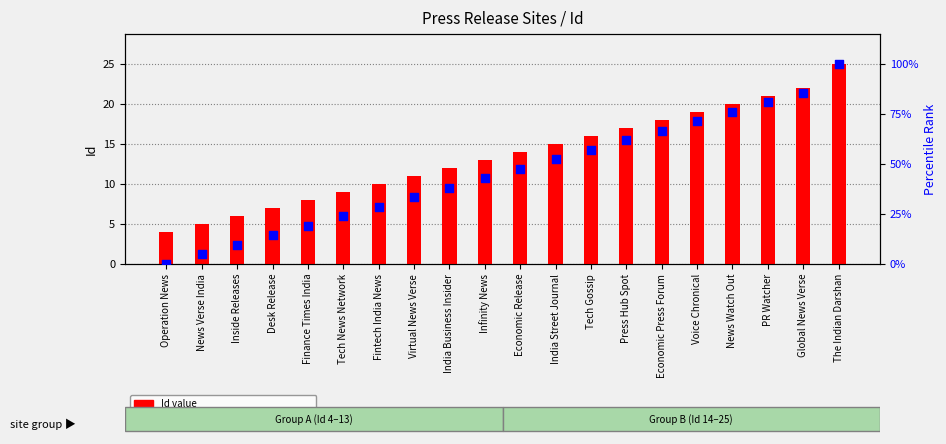

What are all the series names shown in the legend?

Id value, percentile rank within the sample